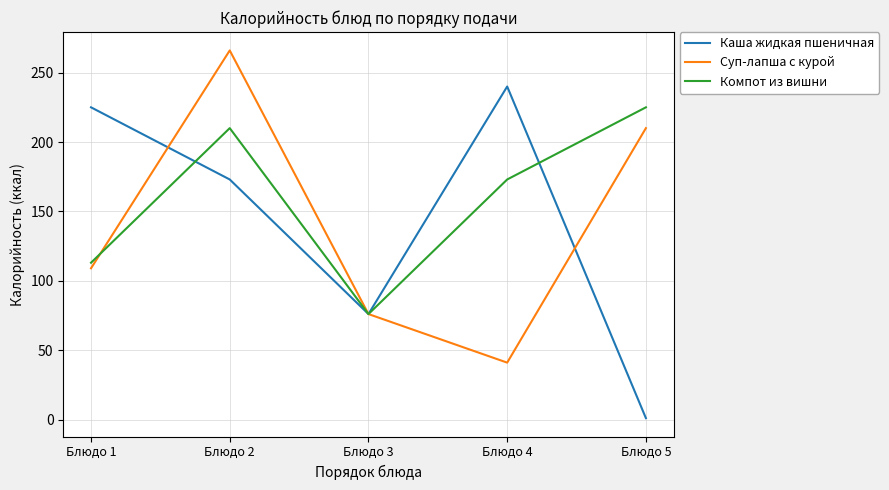

Which series has the widest spread of values?

Каша жидкая пшеничная